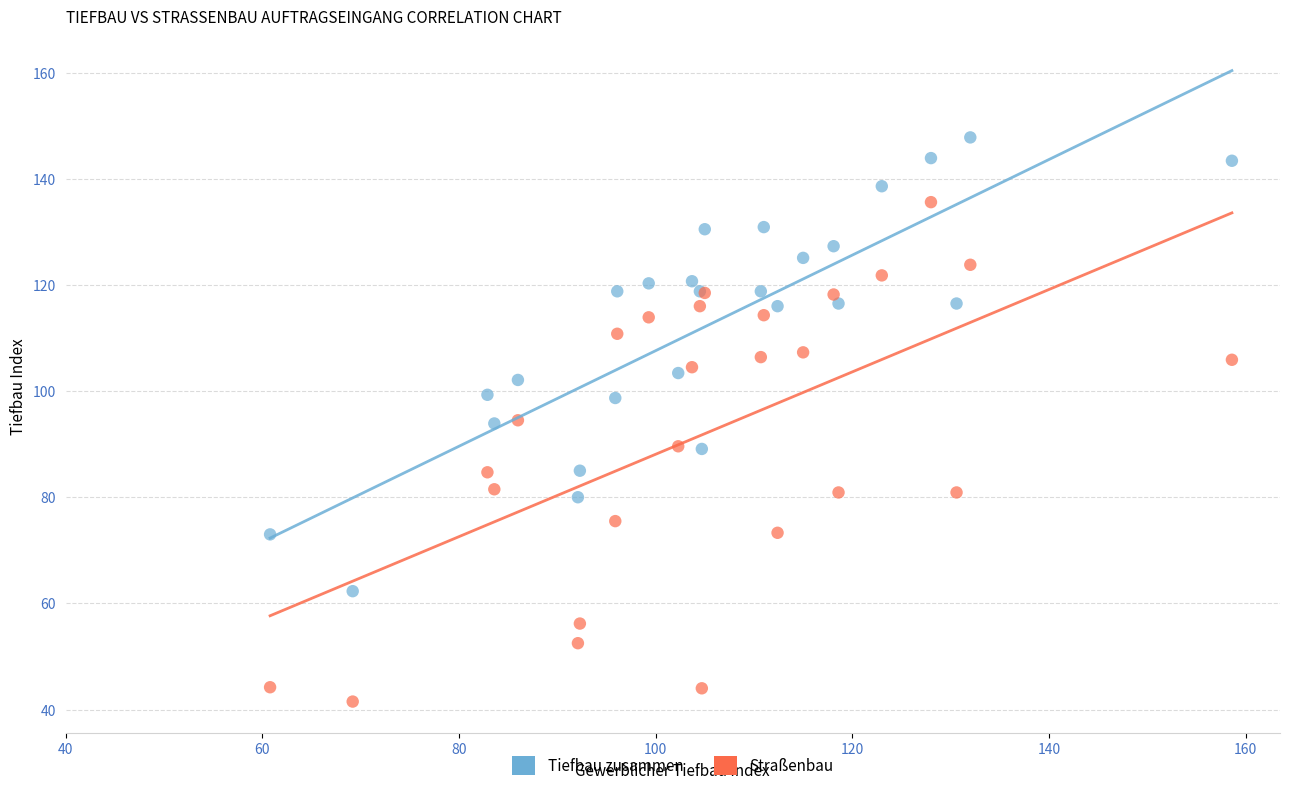

Which series contains the highest Y value?

Tiefbau zusammen